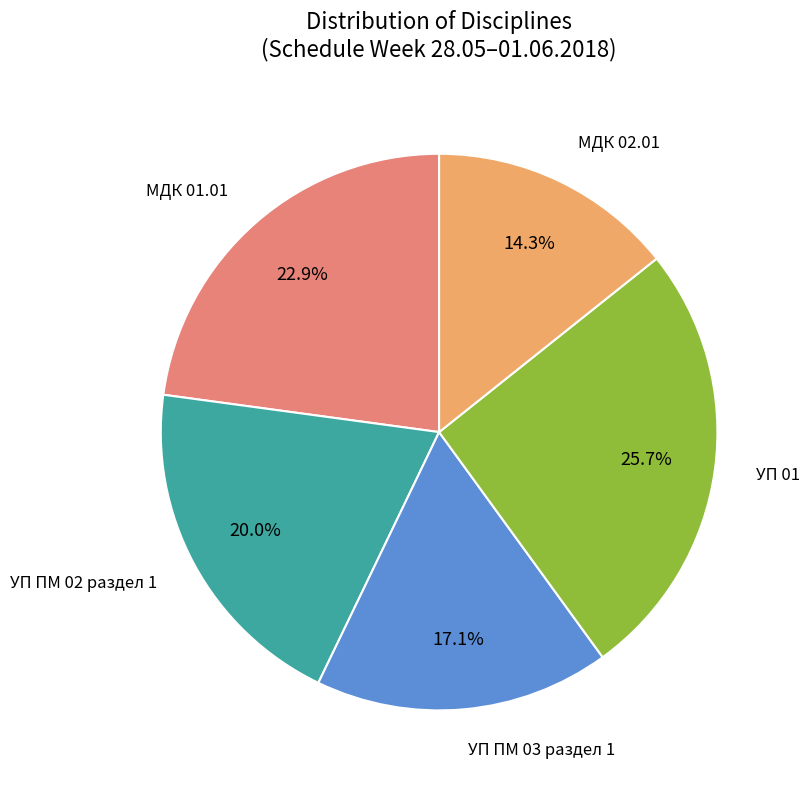

Is it true that УП ПМ 03 раздел 1 is 25% of the pie?

False